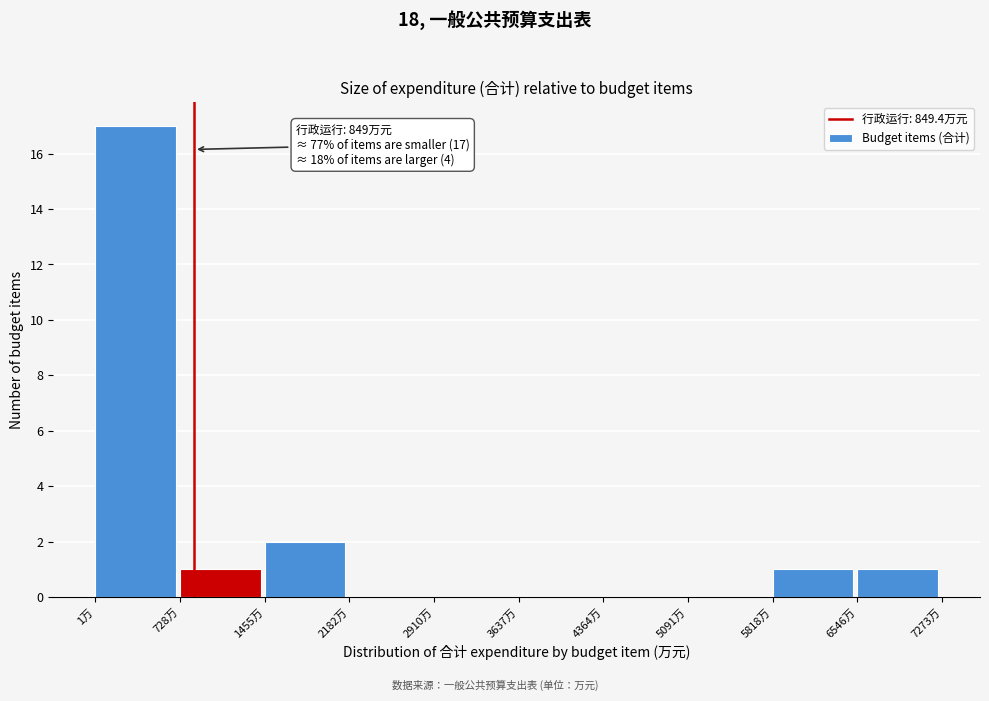

Which range on the x-axis has the tallest bar?

0 to 700